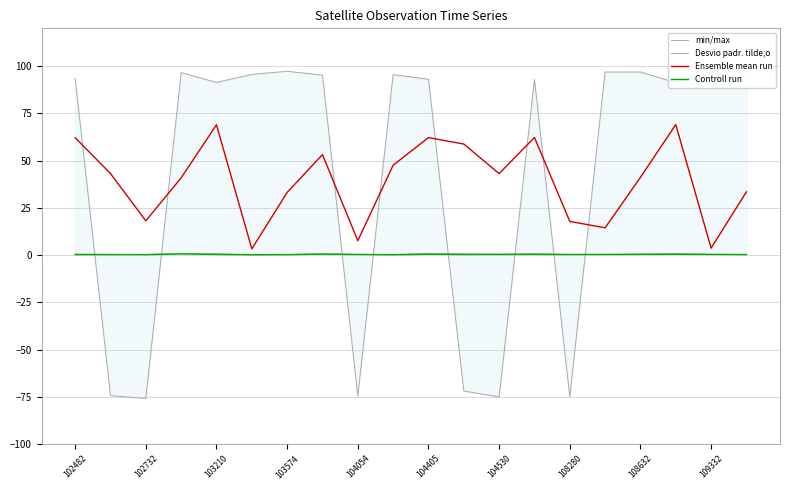

True or false: Ensemble mean run has a value of 62.2 at 102482.

True